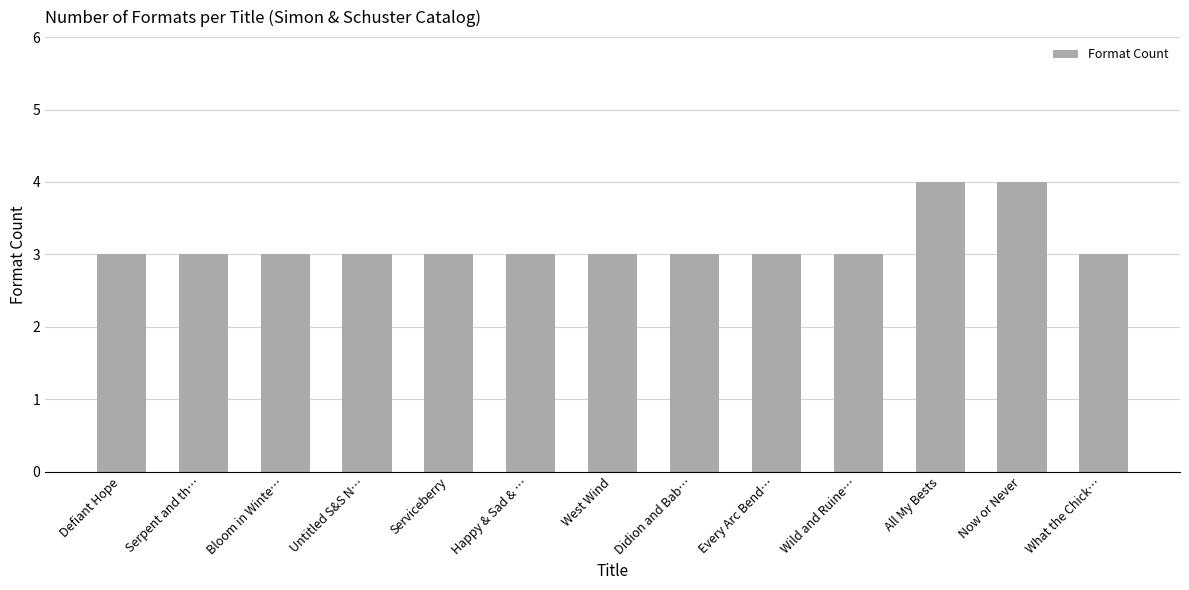

What is the smallest value displayed?

3